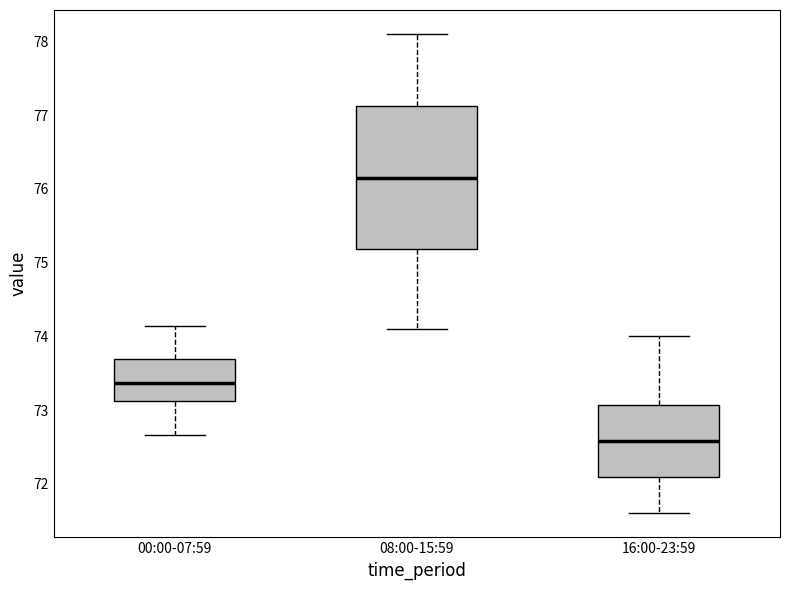

Reading left to right, transcribe this box plot: for each box, give where its median line is, the range the box spans, and where its two whiskers end, as read against the y-axis. The values are not printed on the chart, so give them approximately, as read against the axis.

00:00-07:59: median 73.4, box 73.1 to 73.7, whiskers 72.7 to 74.1
08:00-15:59: median 76.2, box 75.2 to 77.1, whiskers 74.1 to 78.1
16:00-23:59: median 72.6, box 72.1 to 73.1, whiskers 71.6 to 74.0